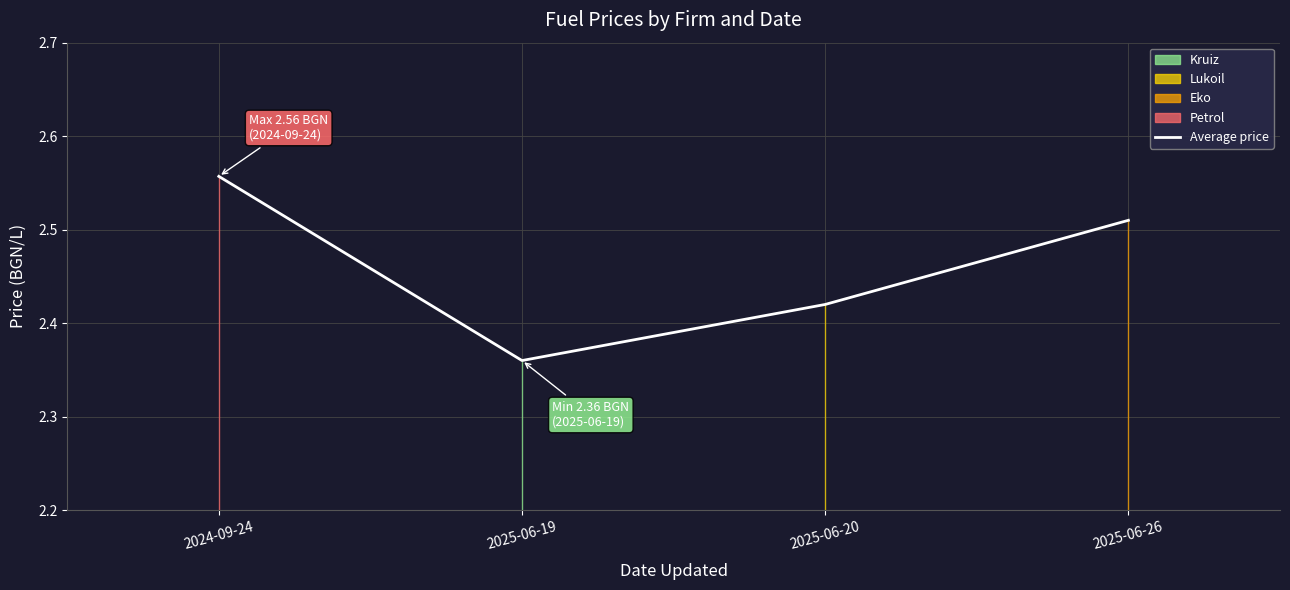

Between 2025-06-26 and 2025-06-20, which is larger?

2025-06-26